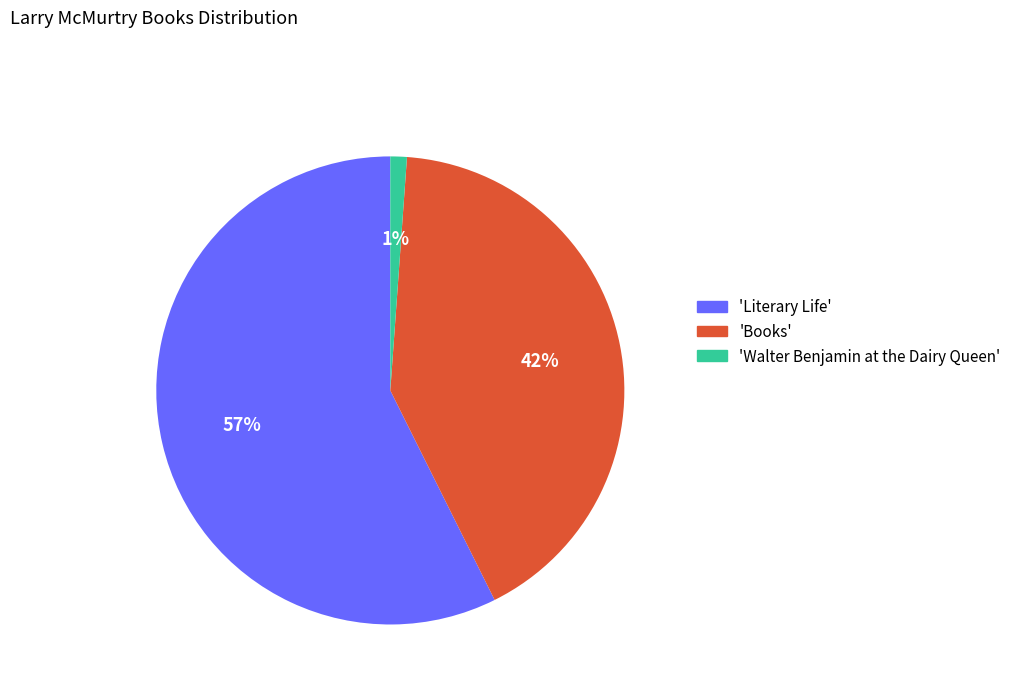

To the nearest percent, what is the average slice percentage?

33%